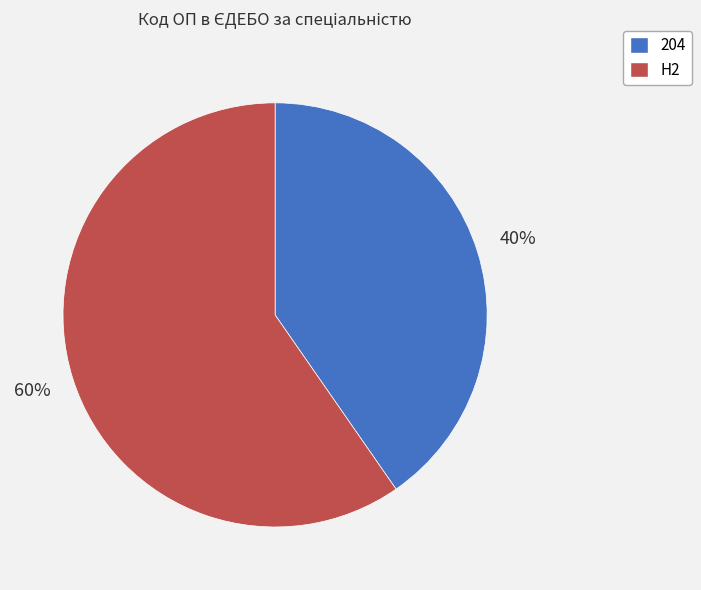

Rank the categories by value from highest to lowest.

H2, 204